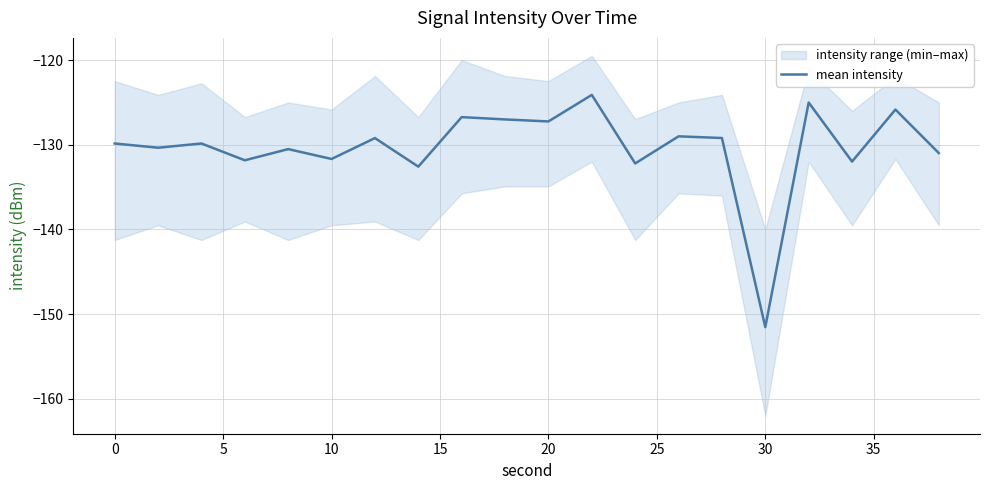

What is the difference between the maximum and minimum values?

27.4